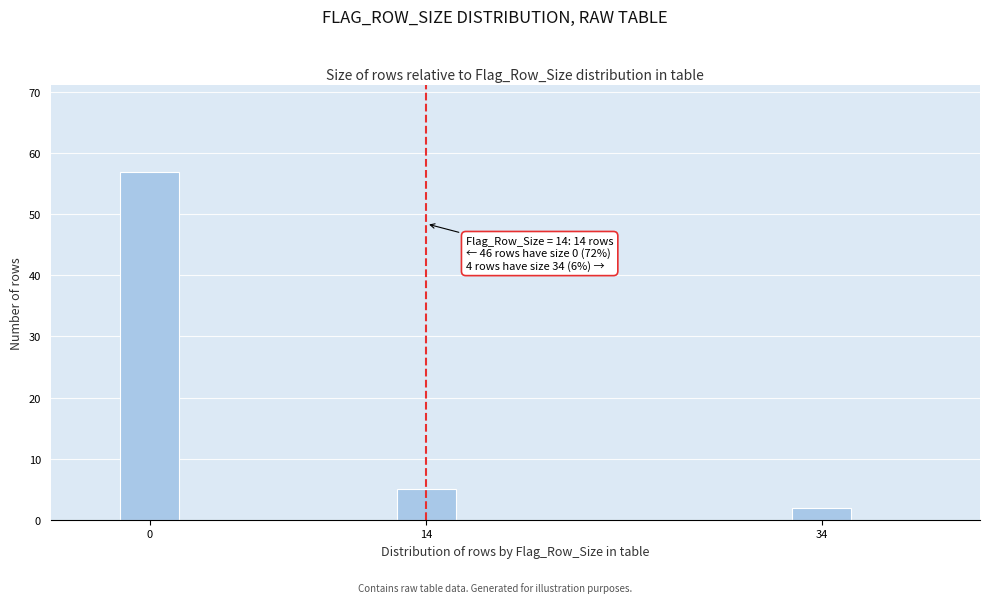

Reading right to left, list all the values displayed in this chart.

2	5	57